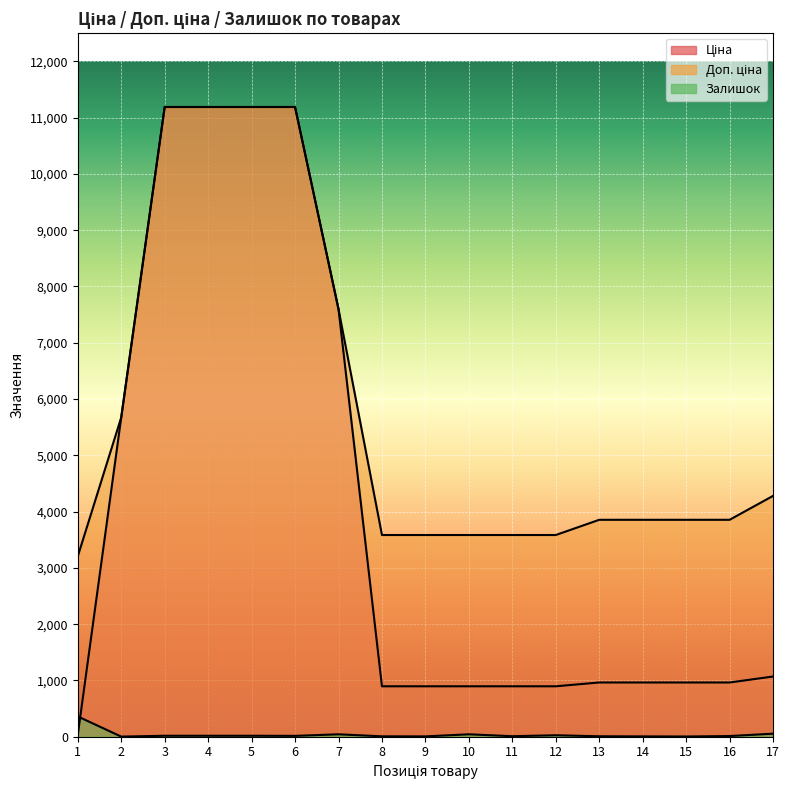

List the series in order of their overall mean, lowest first.

Залишок, Ціна, Доп. ціна